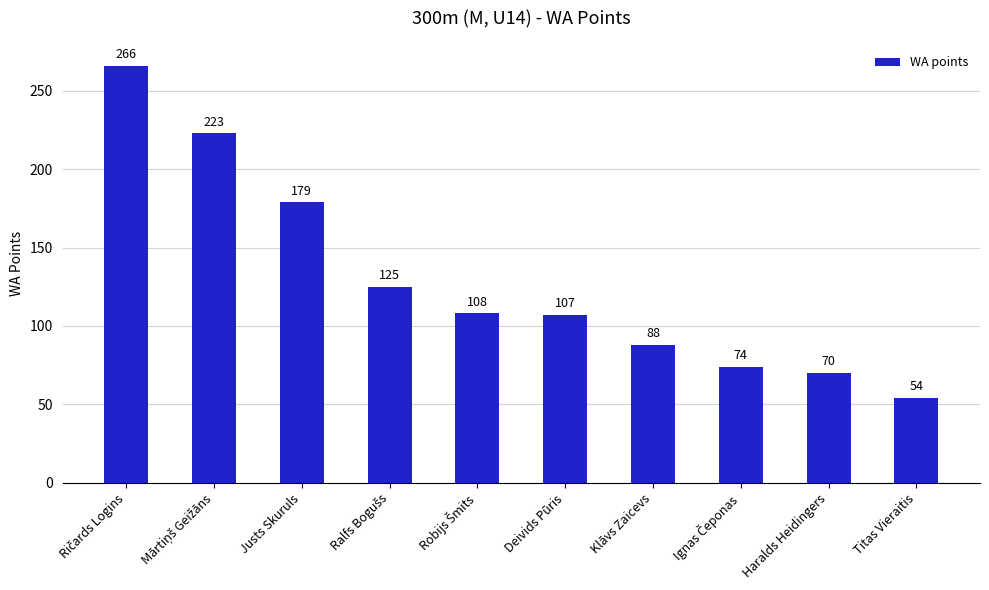

True or false: the data shows 107 at Deivids Pūris.

True